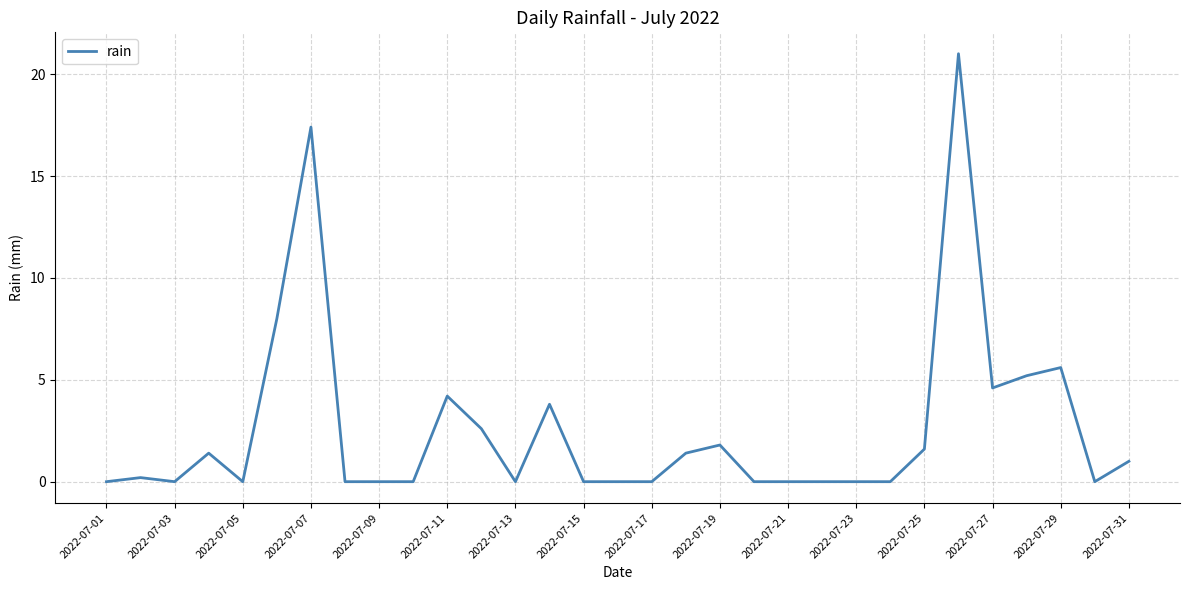

What is the maximum value shown in the chart?

21.0